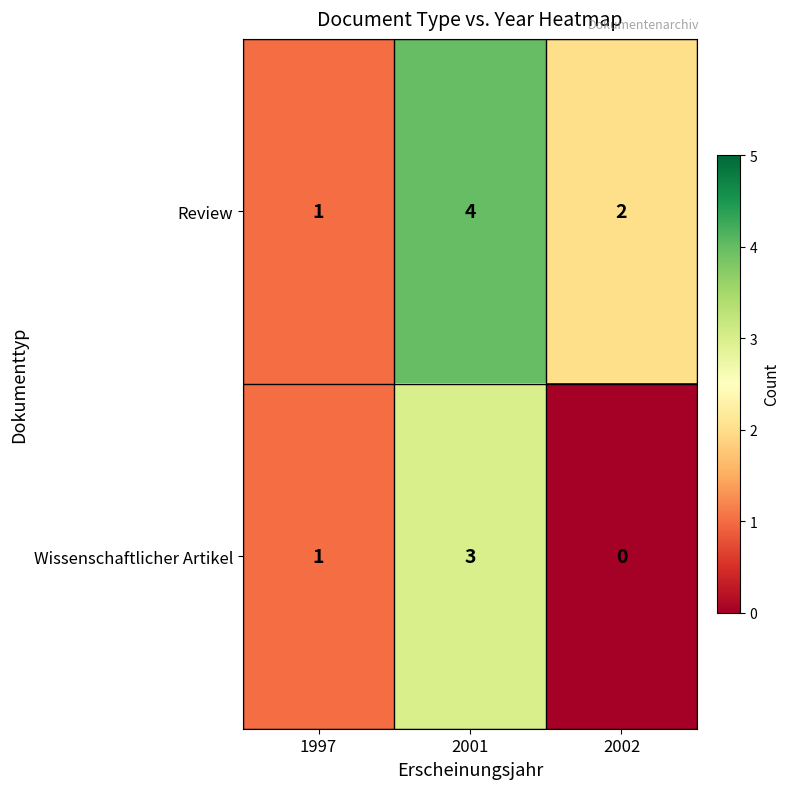

What is the difference between the highest and lowest values at 2002?

2